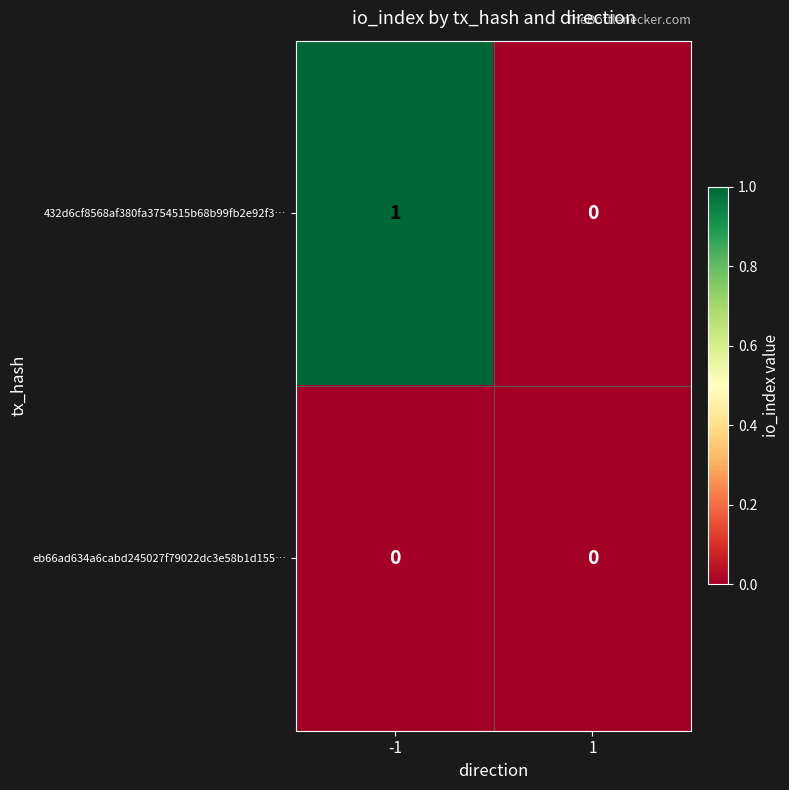

Rank the series at -1 from highest to lowest value.

432d6cf8568af380fa3754515b68b99fb2e92f3…, eb66ad634a6cabd245027f79022dc3e58b1d155…